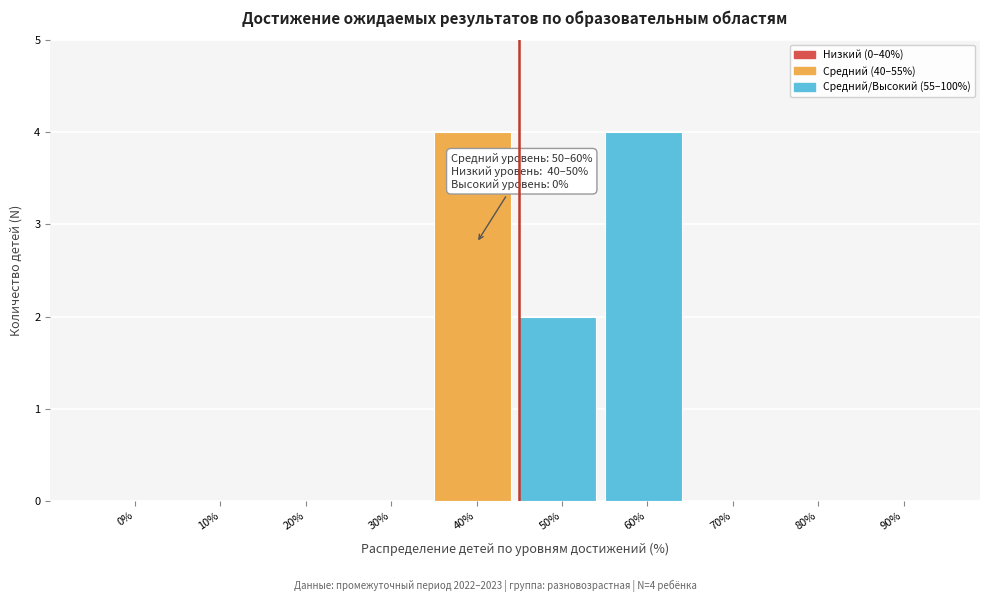

Reading left to right, extract all data points from this chart.

0%=0	10%=0	20%=0	30%=0	40%=4	50%=2	60%=4	70%=0	80%=0	90%=0